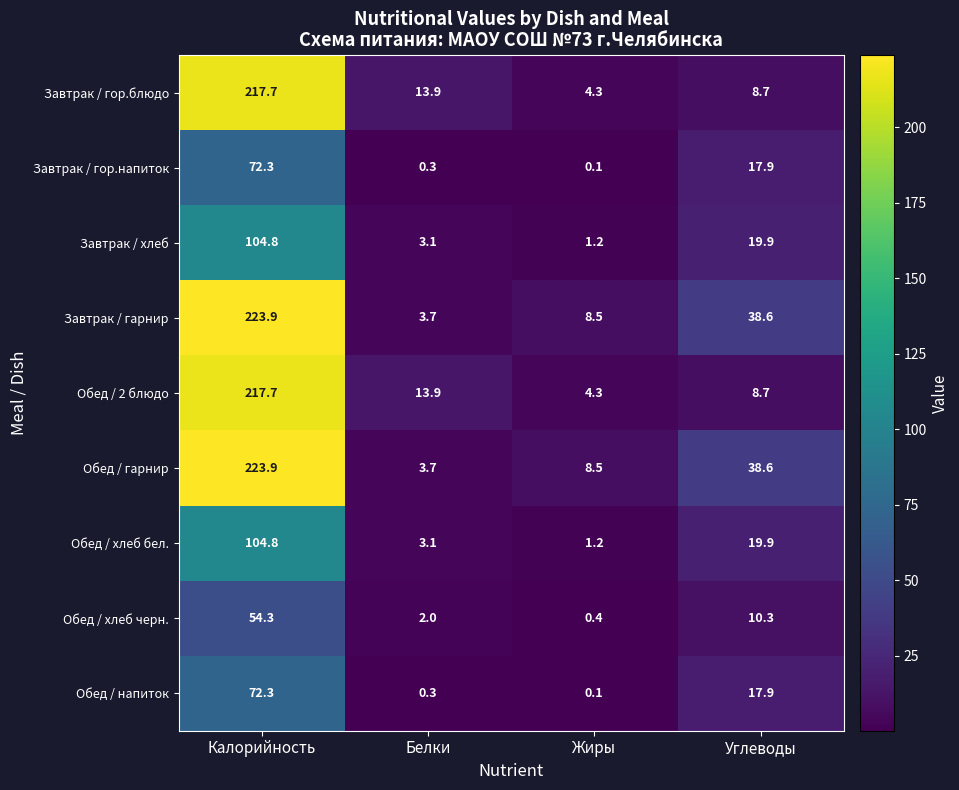

The value of Обед / хлеб черн. at Жиры is 0.7. True or false?

False